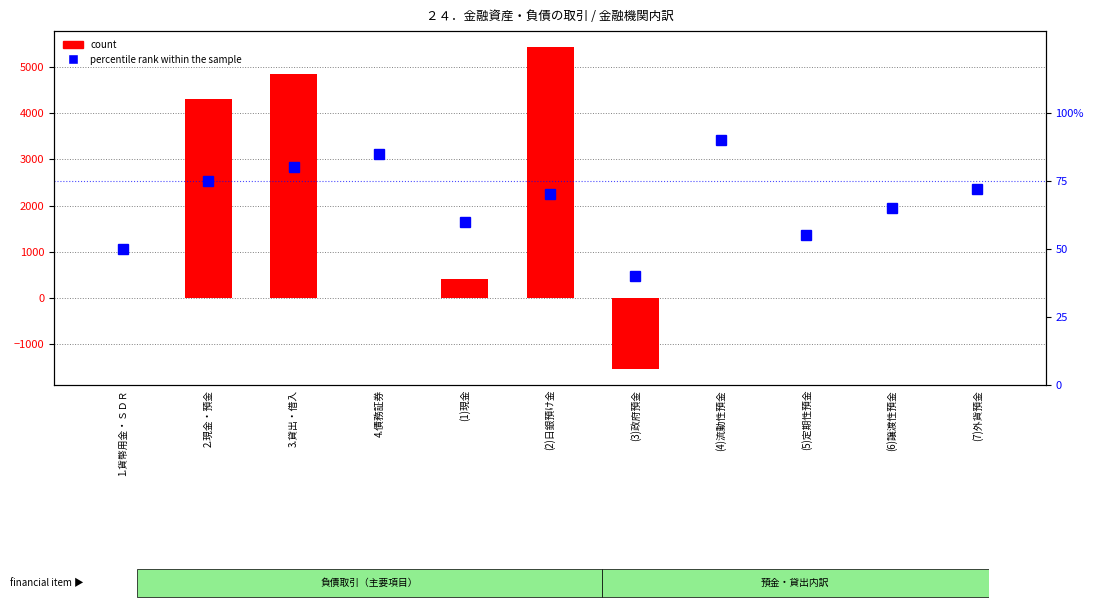

What is the average value of the percentile rank within the sample series?

67.5